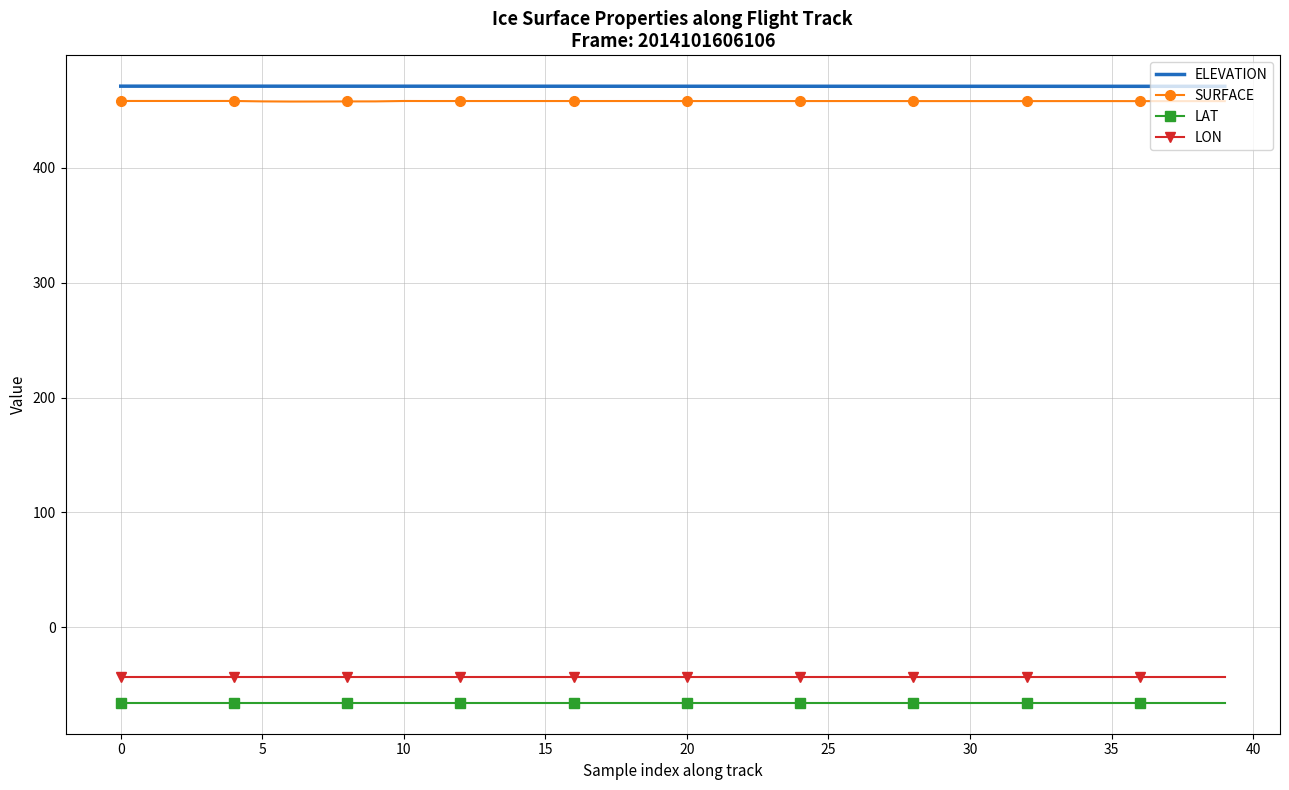

True or false: ELEVATION and LON cross at least once.

False